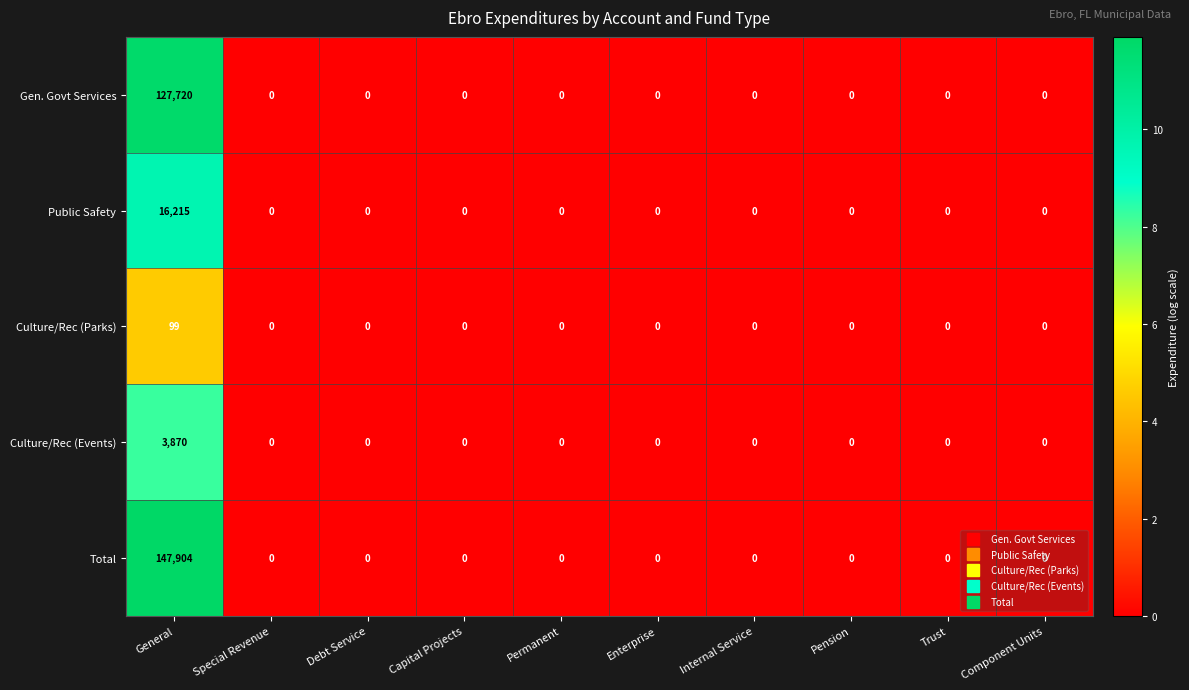

Which series has the largest range (max minus min)?

Total